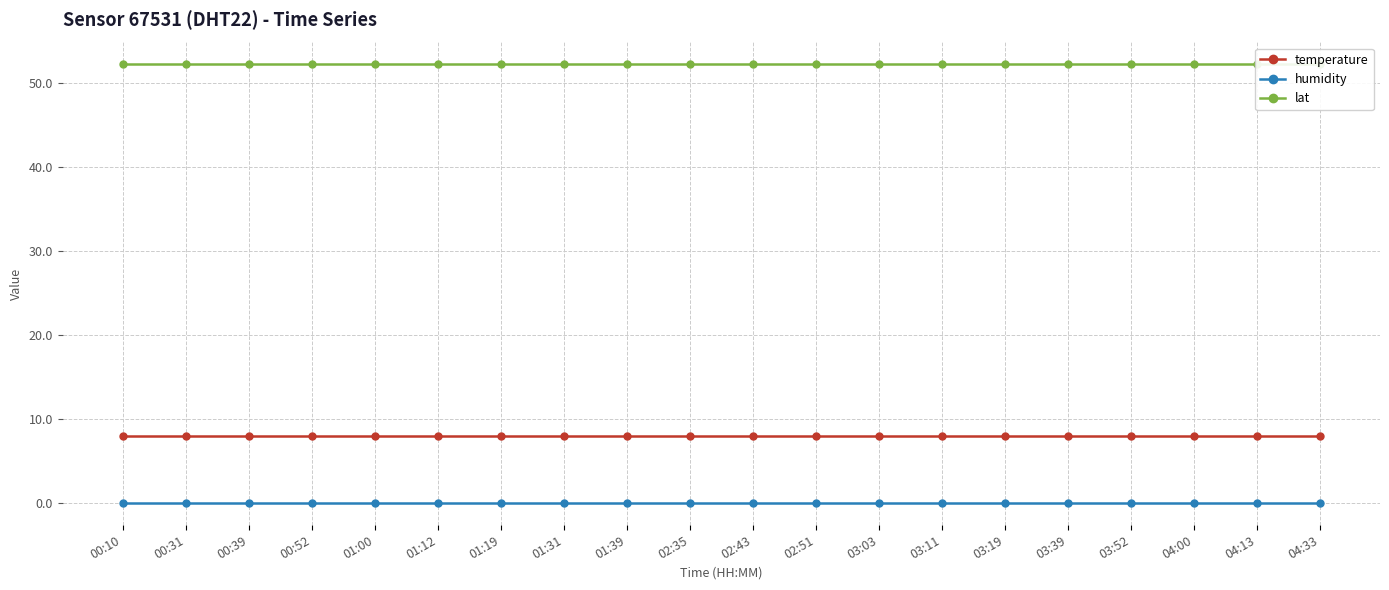

Where is lat nearest to the value 52?

00:10